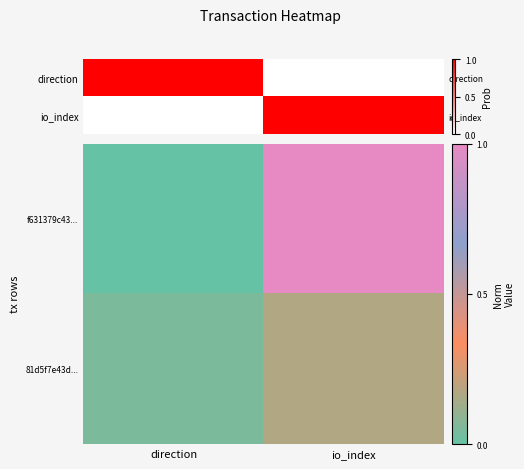

Which category has the lowest value in the 81d5f7e43d... series?

direction